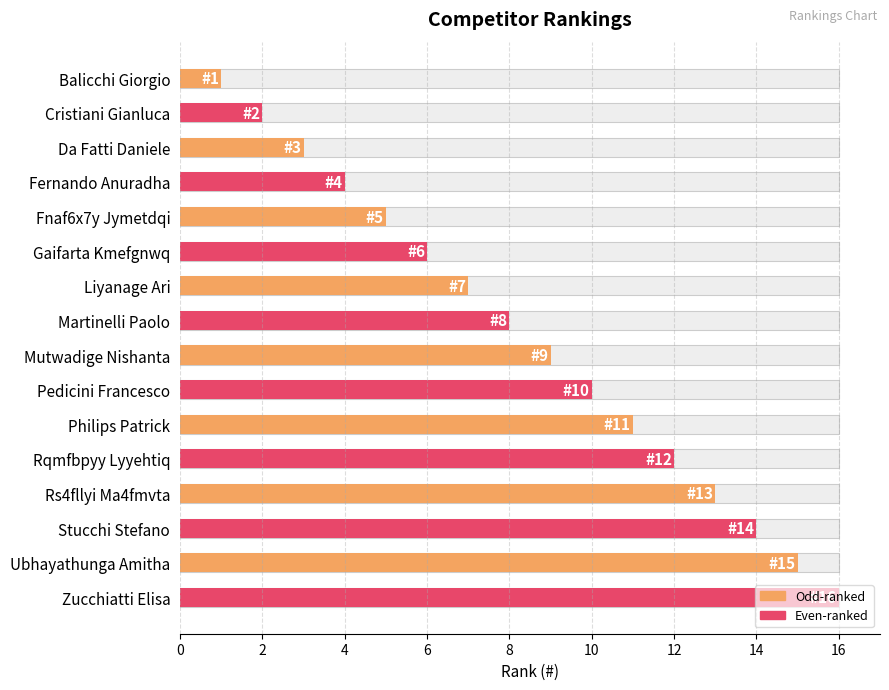

The value at Ubhayathunga Amitha is 15. True or false?

True